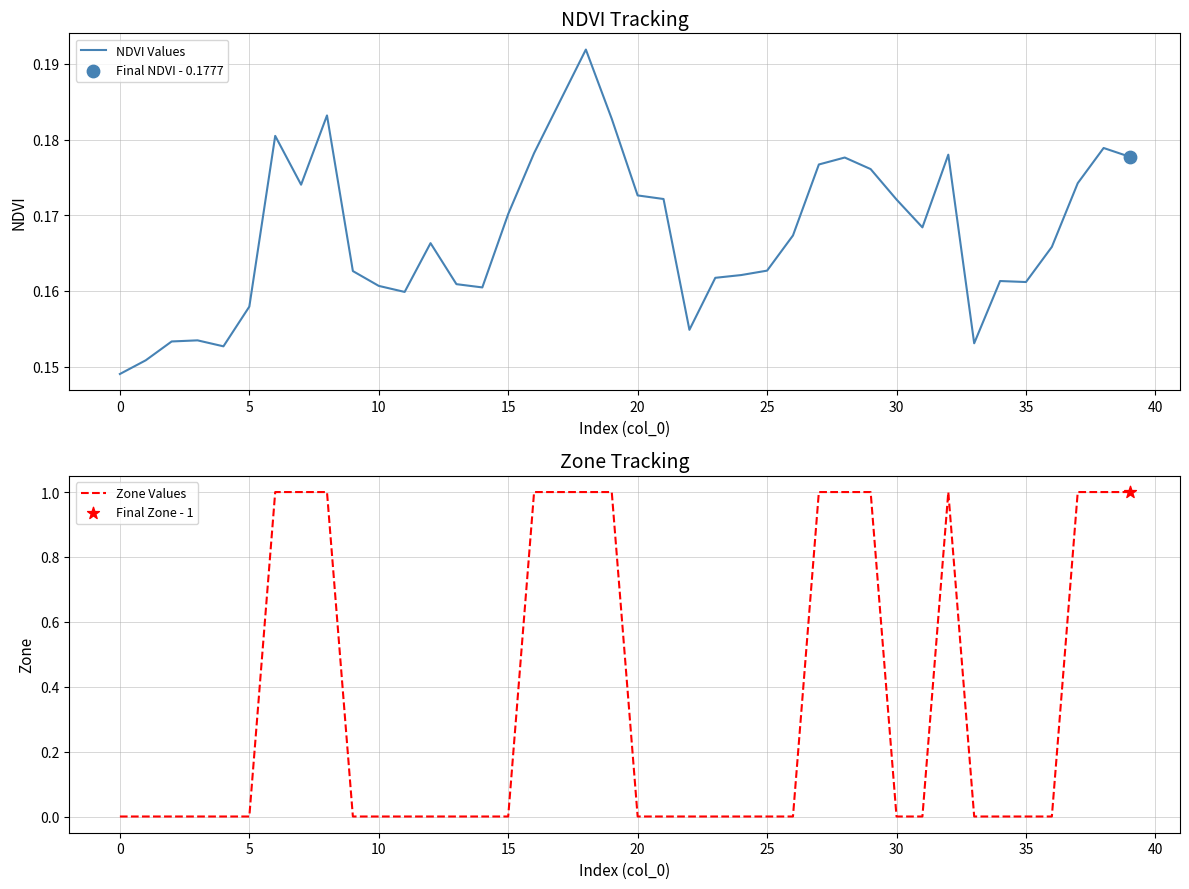

At how many categories does at least one series exceed 0?

40